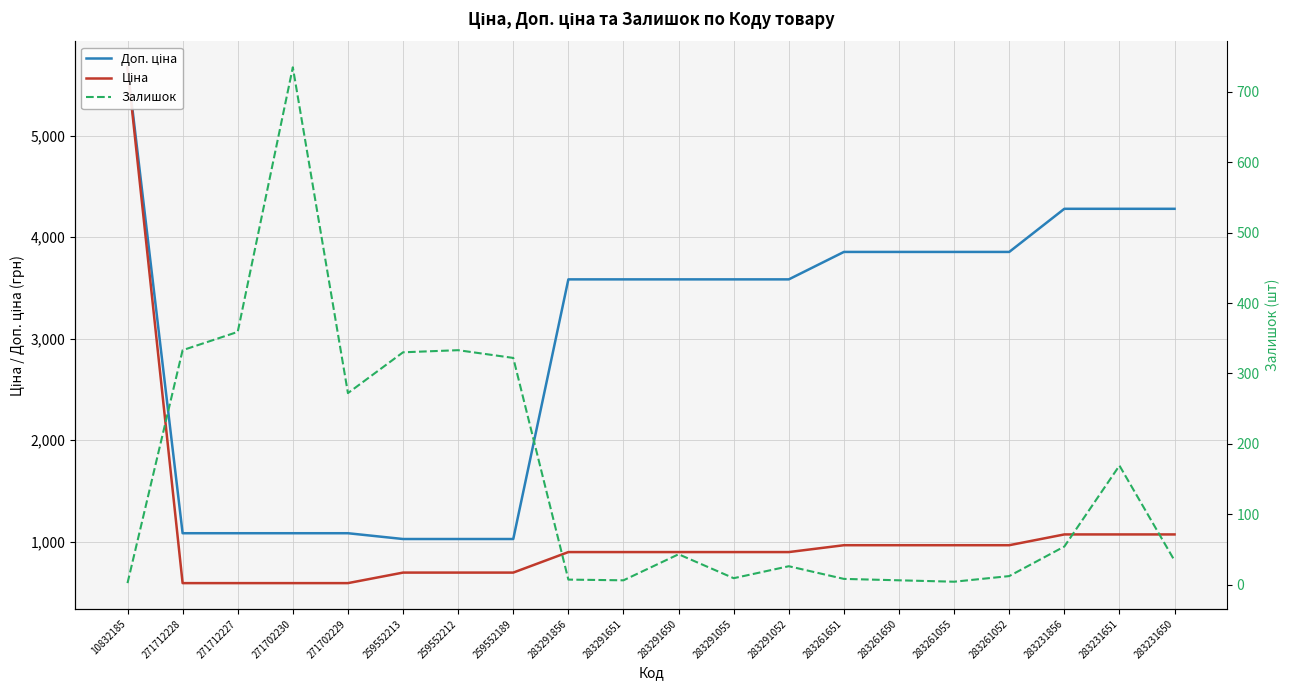

What is the value of the Доп. ціна point at the 18th from the left?

4279.1